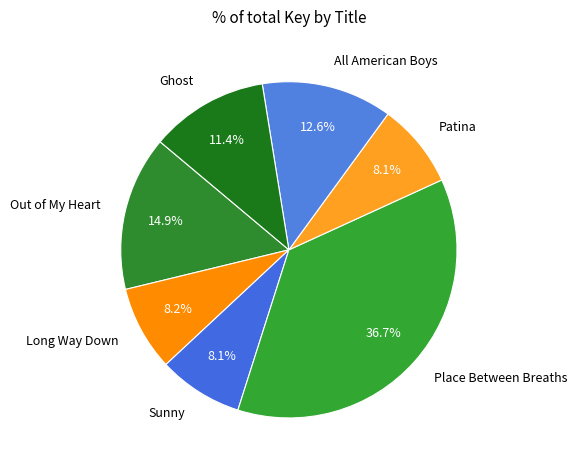

Count the number of slices in the pie.

7